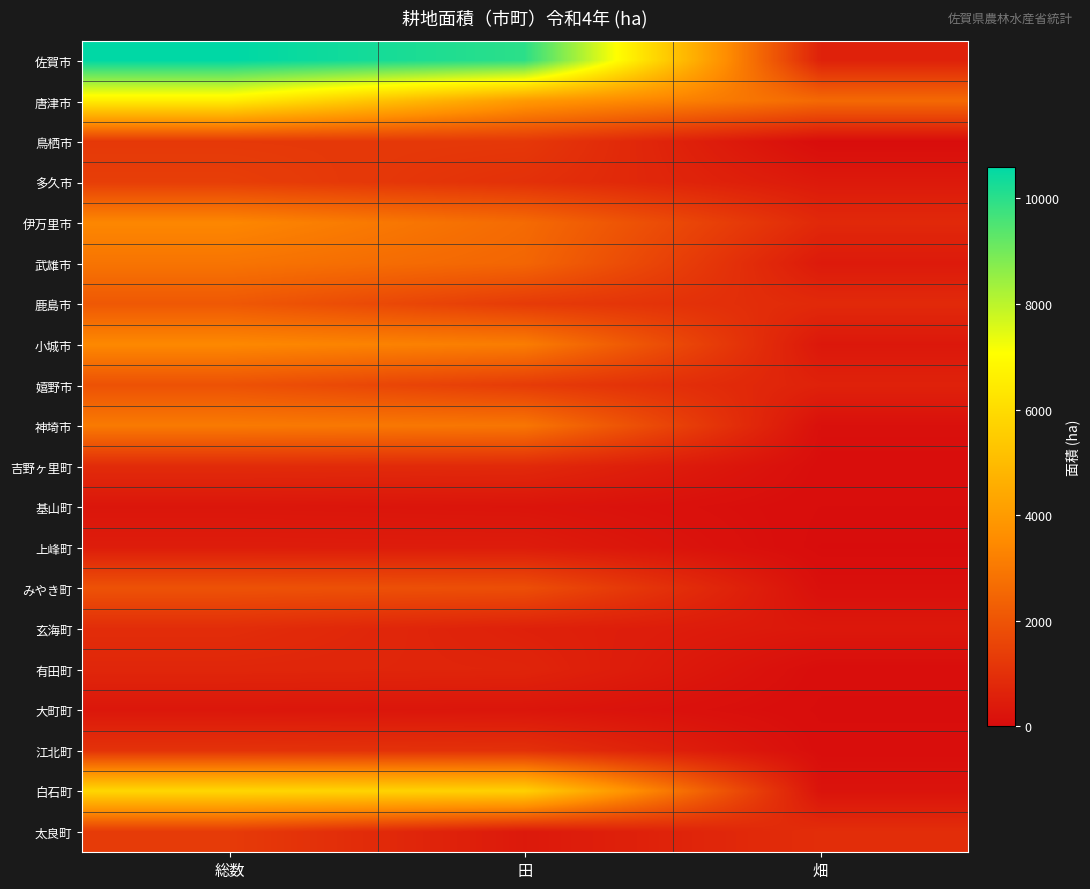

Which label corresponds to the largest value in the chart?

総数